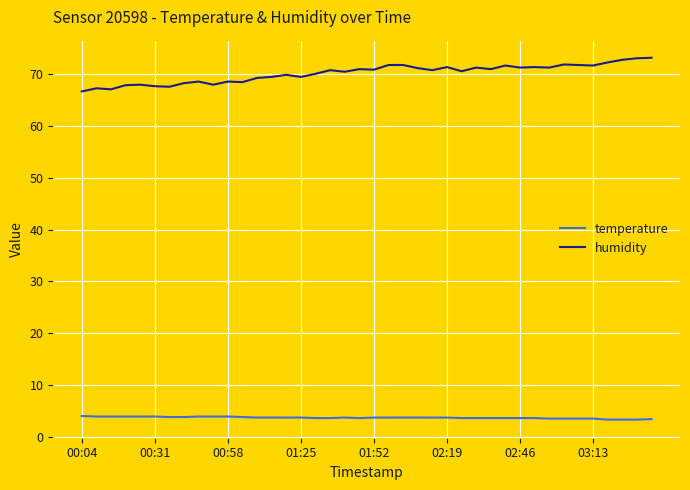

True or false: humidity has more than 0 interior local peaks.

True